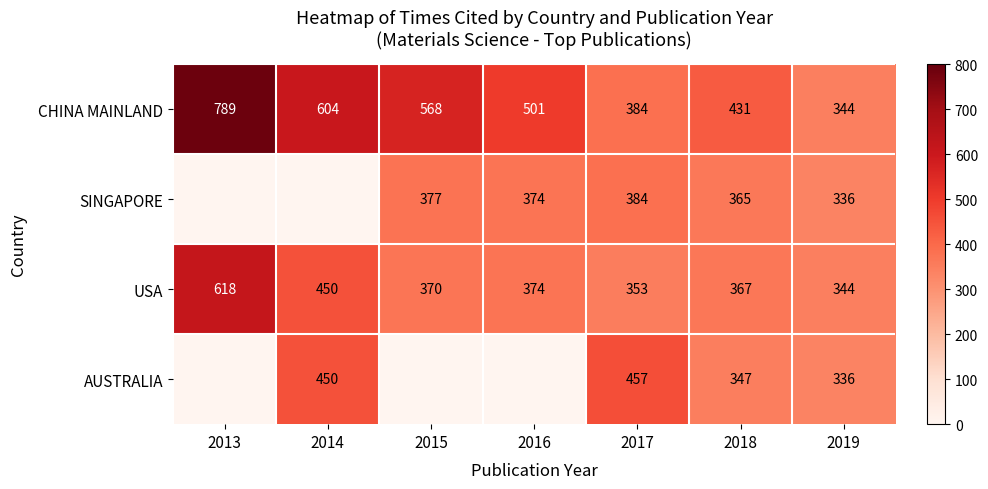

At which category is the sum across all series the highest?

2017